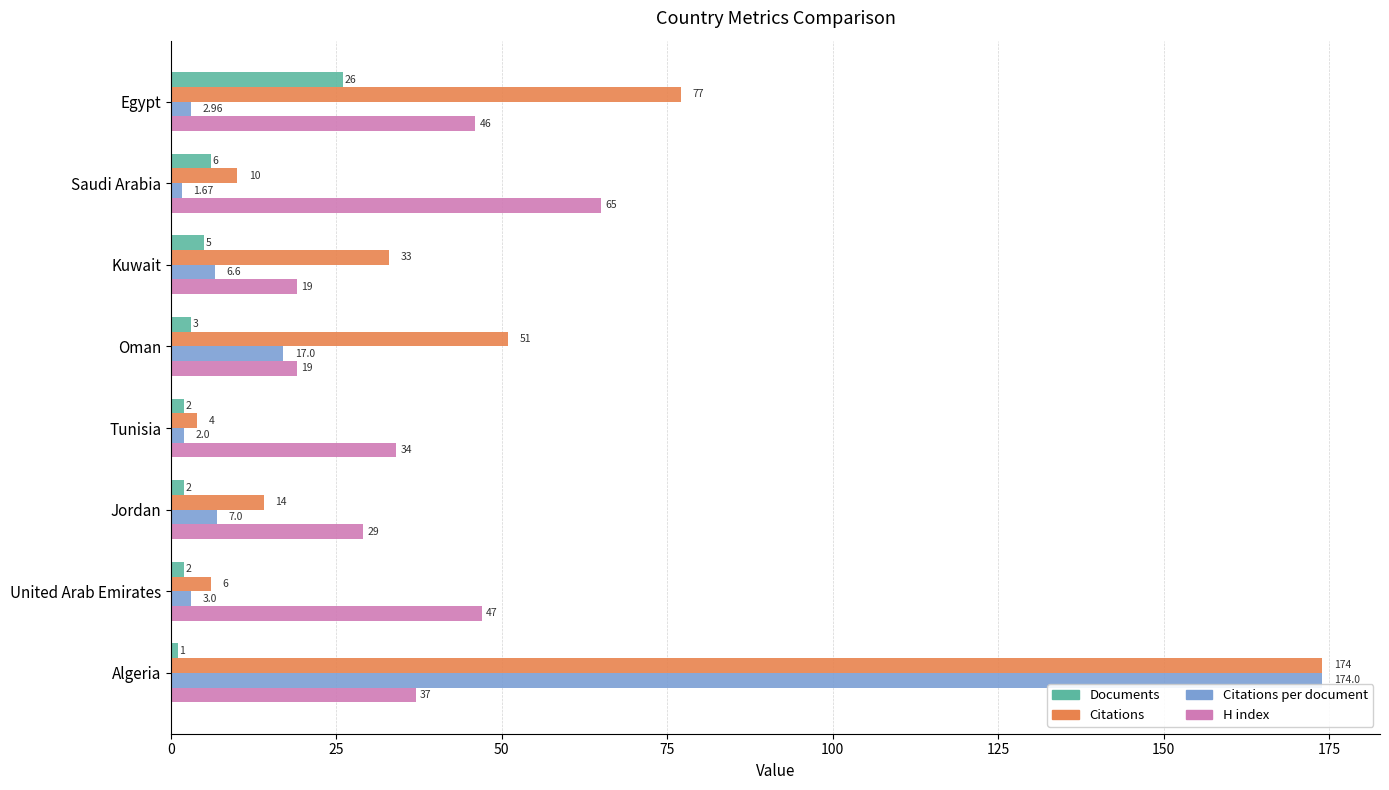

Rank the series at United Arab Emirates from highest to lowest value.

H index, Citations, Citations per document, Documents